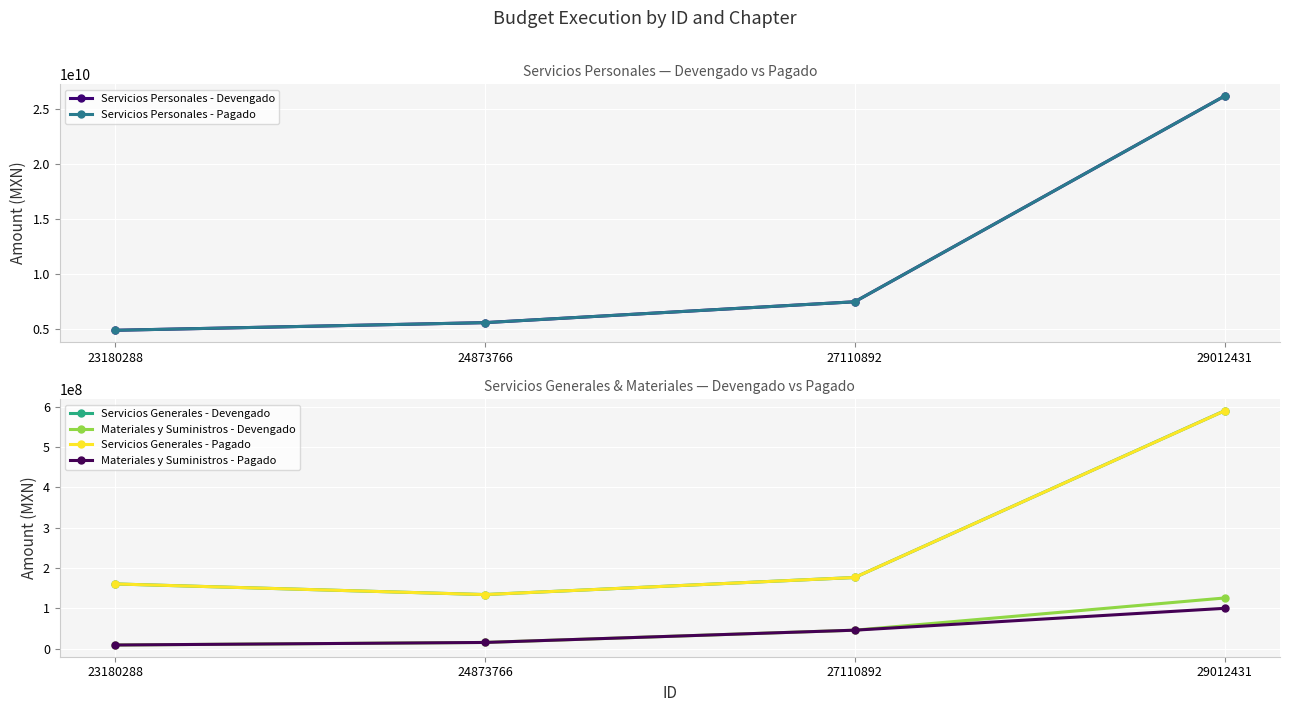

Reading left to right, what are all the values shown in this chart?

Servicios Personales - Devengado: 23180288=4905148071.0	24873766=5599241826.3	27110892=7494094467.0	29012431=26171668952.0
Servicios Personales - Pagado: 23180288=4905148071.0	24873766=5599241826.3	27110892=7494094467.0	29012431=26171668952.0
Servicios Generales - Devengado: 23180288=160117689.7	24873766=133746193.8	27110892=176101619.3	29012431=589534753.8
Materiales y Suministros - Devengado: 23180288=8678459.0	24873766=15016532.4	27110892=45449462.8	29012431=125288136.2
Servicios Generales - Pagado: 23180288=160117689.7	24873766=133746193.8	27110892=176101619.3	29012431=589354707.4
Materiales y Suministros - Pagado: 23180288=8678459.0	24873766=15016532.4	27110892=45449462.8	29012431=99635107.4